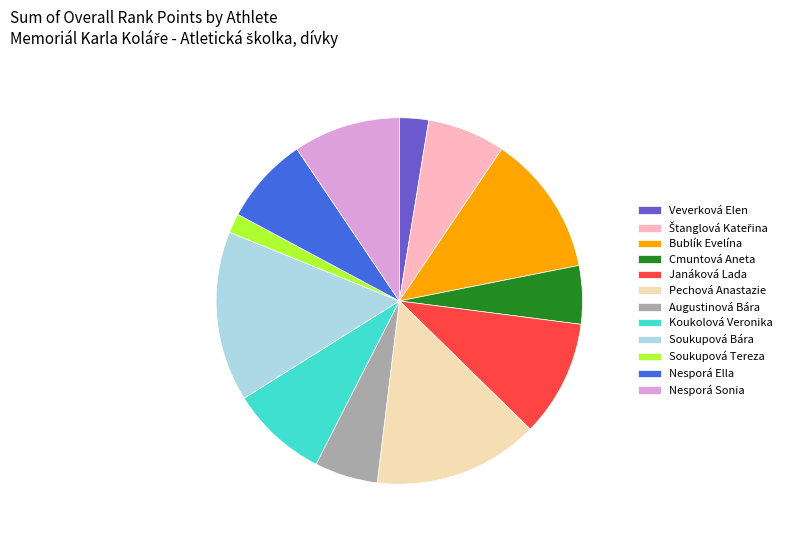

The Pechová Anastazie slice represents 15% of the pie. True or false?

True